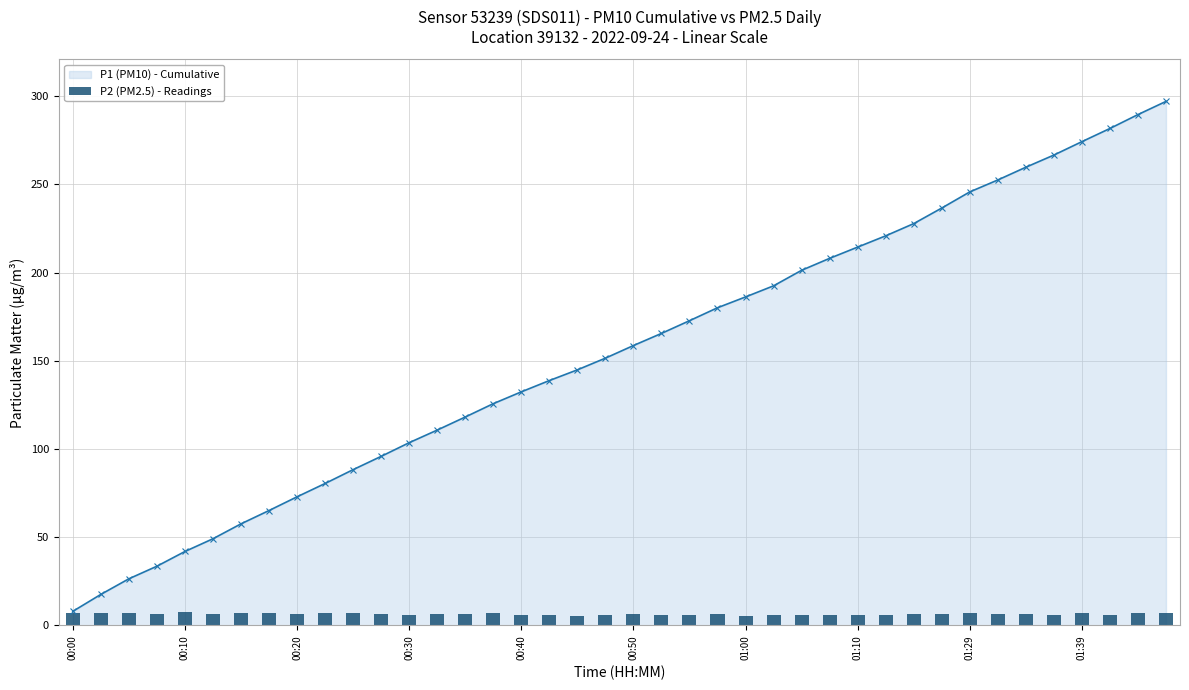

Which category has the lowest value in the P1 (PM10) - Cumulative series?

00:00